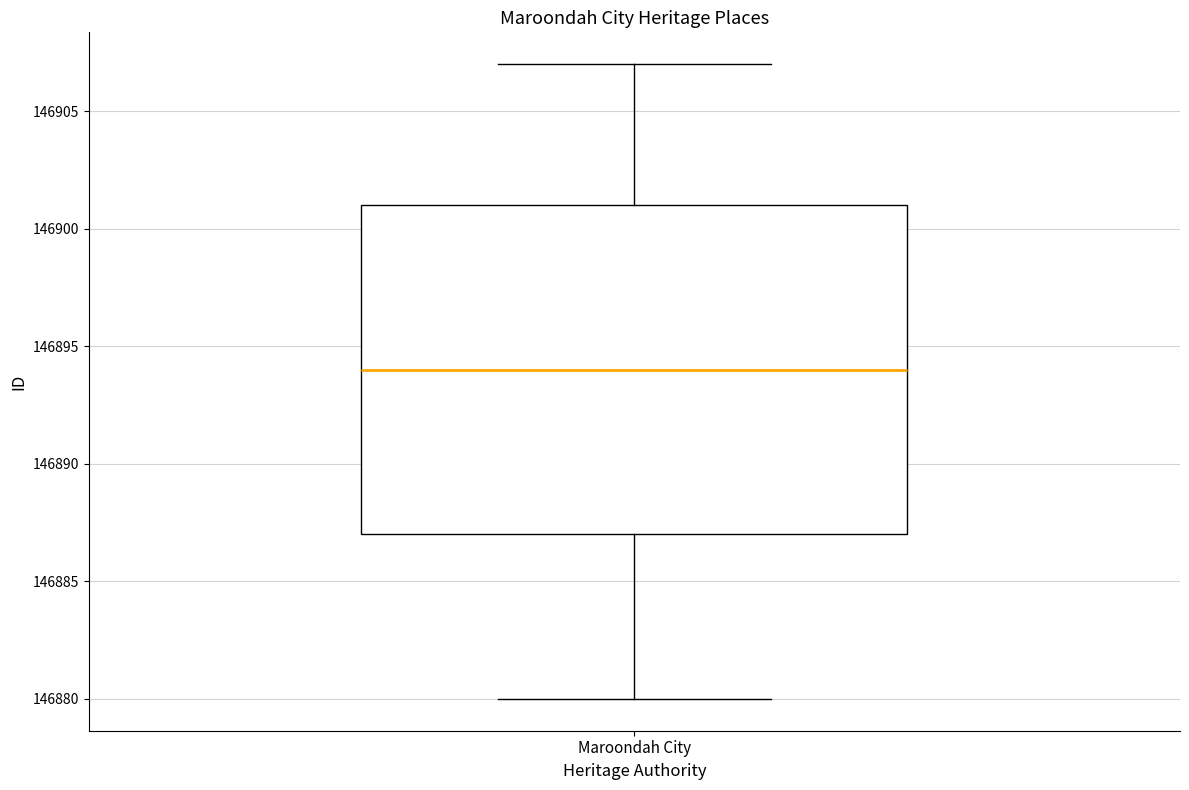

Transcribe this box plot: give where the median line is, the range the box spans, and where the two whiskers end, as read against the y-axis. The values are not printed on the chart, so give them approximately, as read against the axis.

median 146894, box 146887 to 146901, whiskers 146880 to 146907